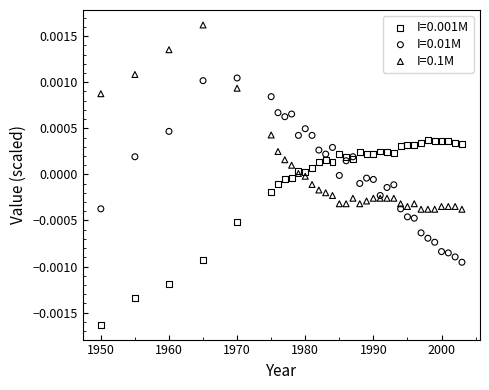

Which series reaches the minimum Y coordinate?

I=0.001M